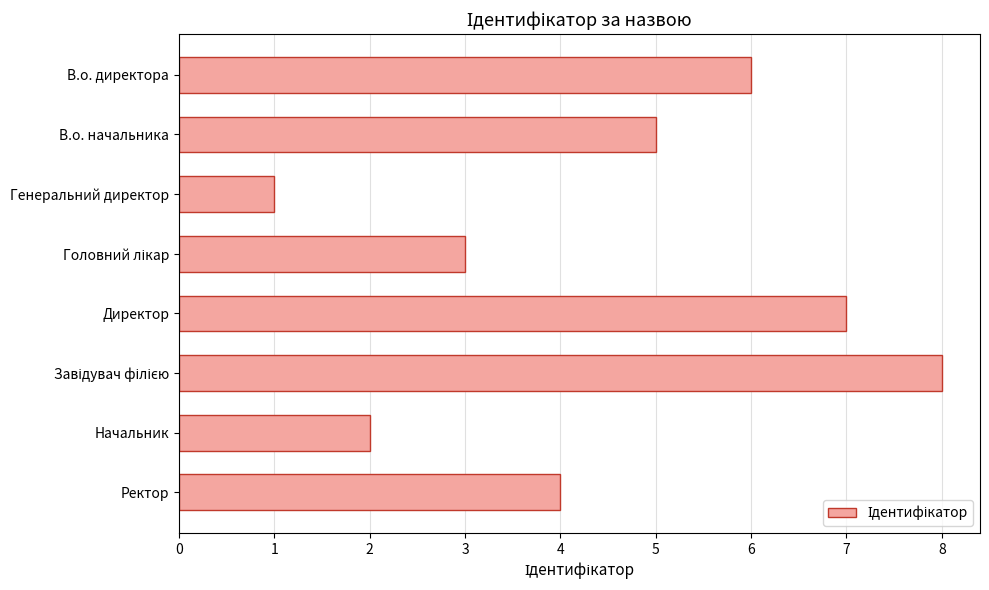

Are the bars horizontal?

Yes